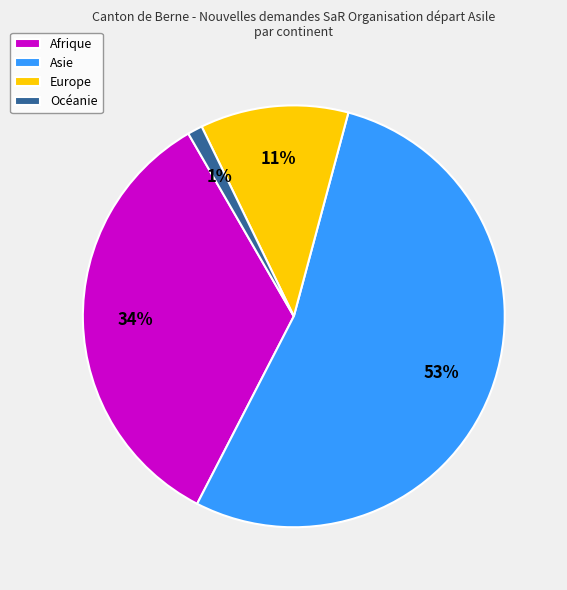

What is the smallest slice in the pie chart?

Océanie